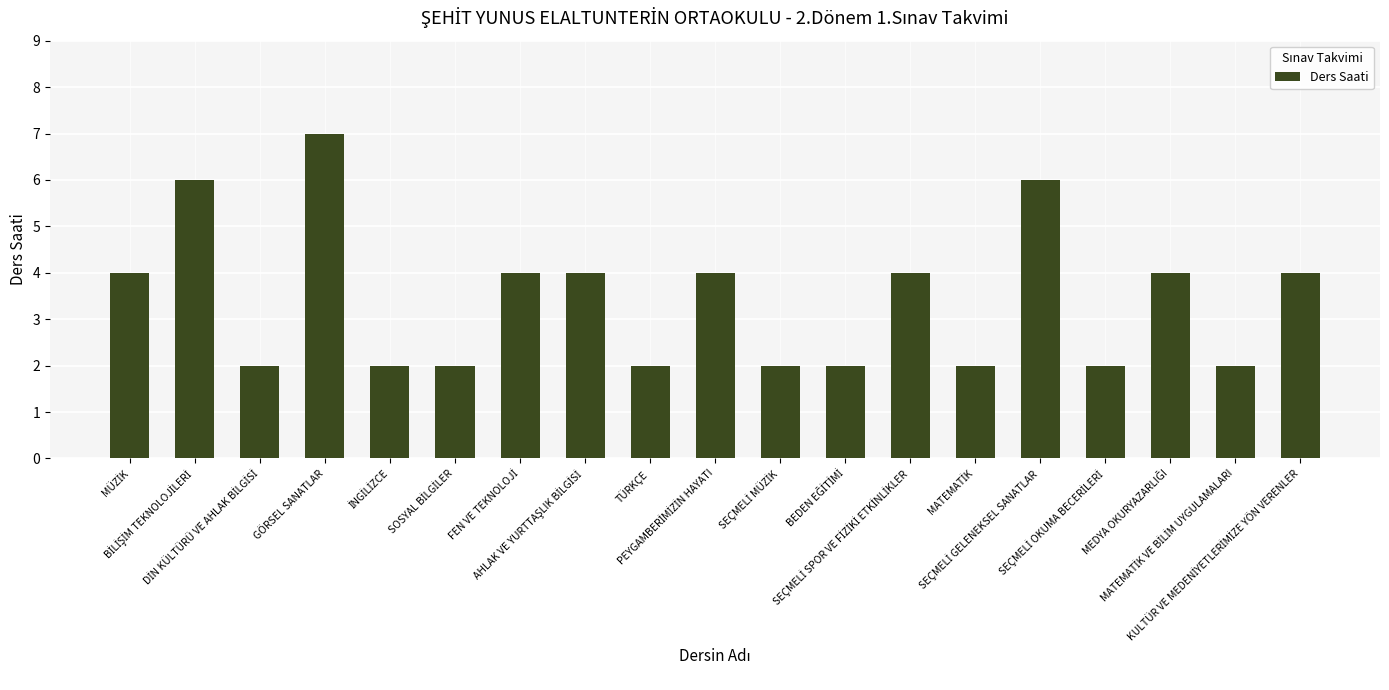

Reading right to left, list all the values displayed in this chart.

4	2	4	2	6	2	4	2	2	4	2	4	4	2	2	7	2	6	4